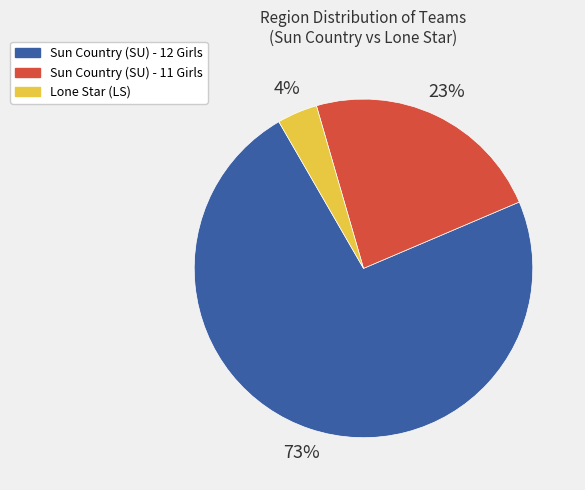

What is the majority slice?

Sun Country (SU) - 12 Girls